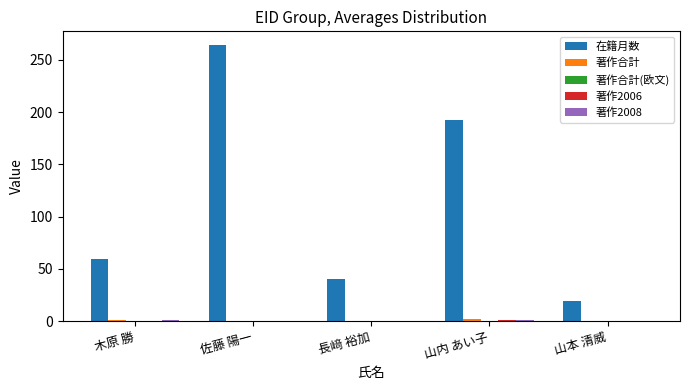

True or false: 在籍月数 has a value of 96 at 木原 勝.

False